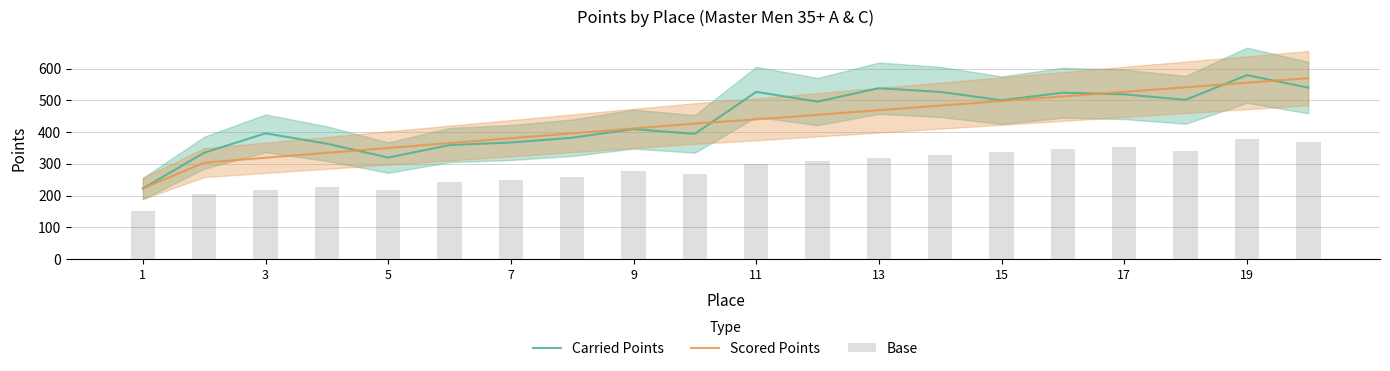

What are all the series names shown in the legend?

Carried Points, Scored Points, Base